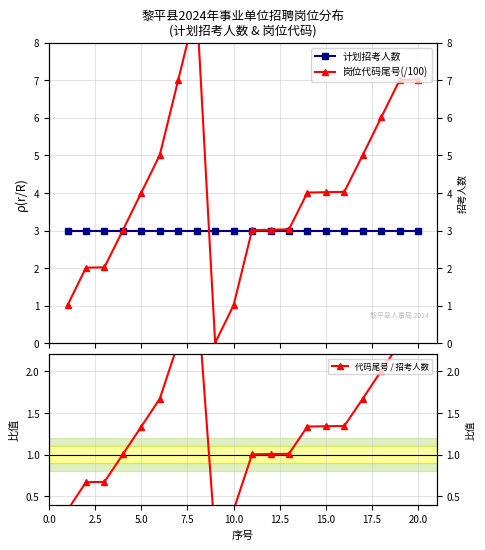

What is the spread (max minus min) of values at 17.5?

6.0